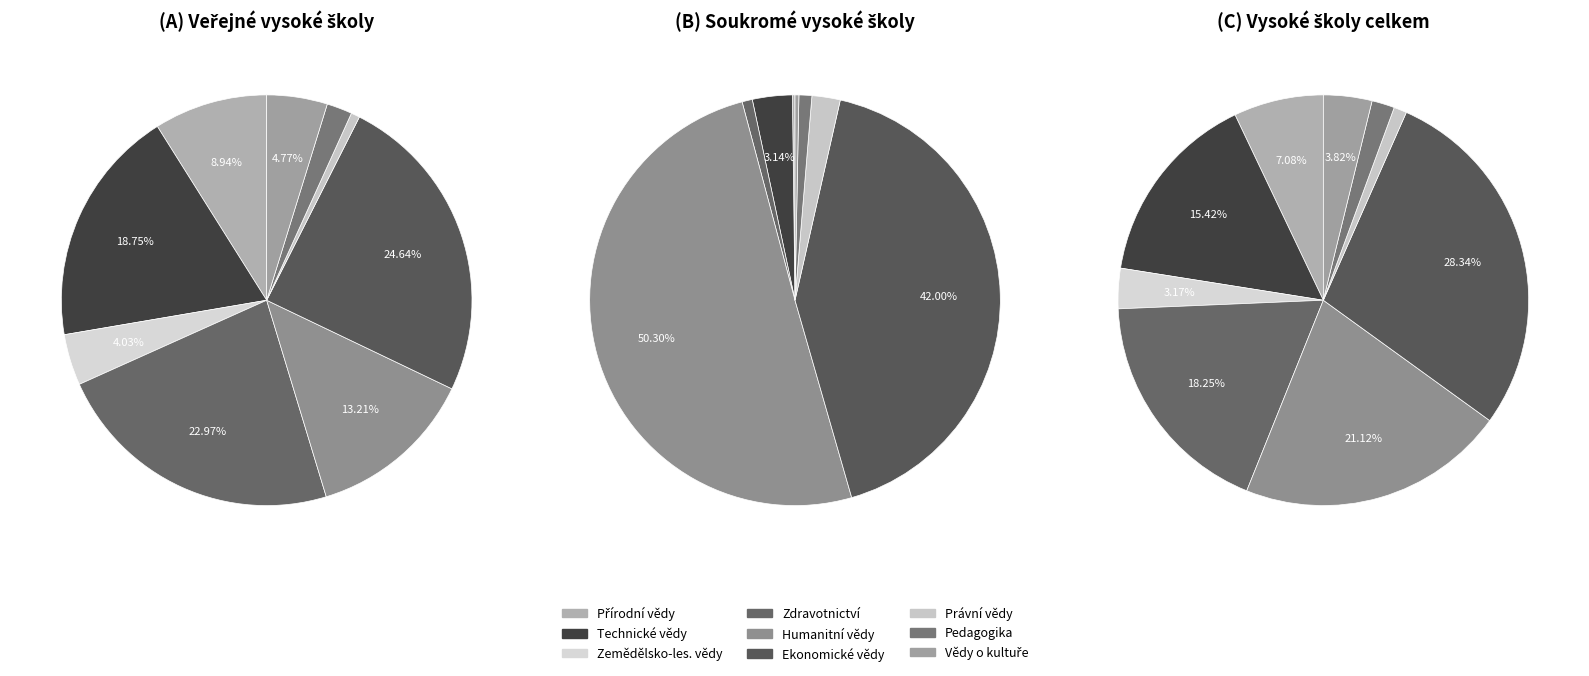

To the nearest percent, what portion does Soukromé vysoké školy represent?

21%